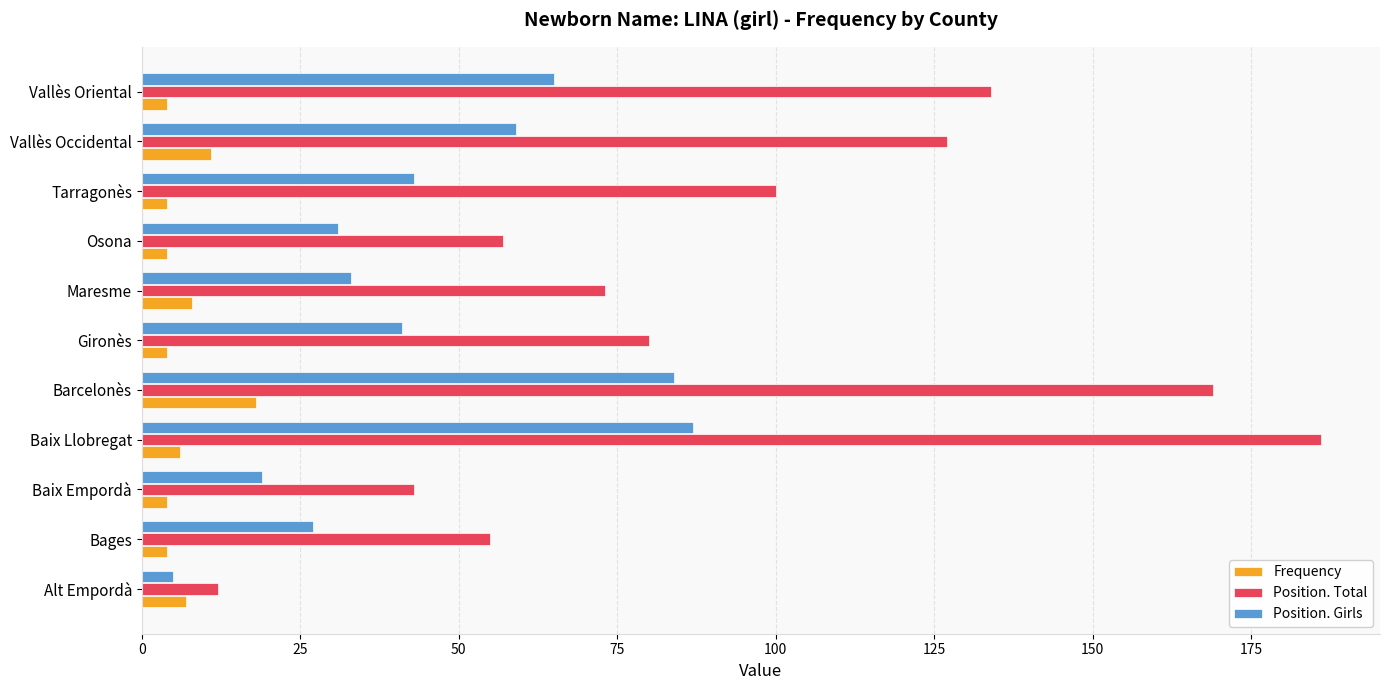

At how many categories does at least one series exceed 65?

7